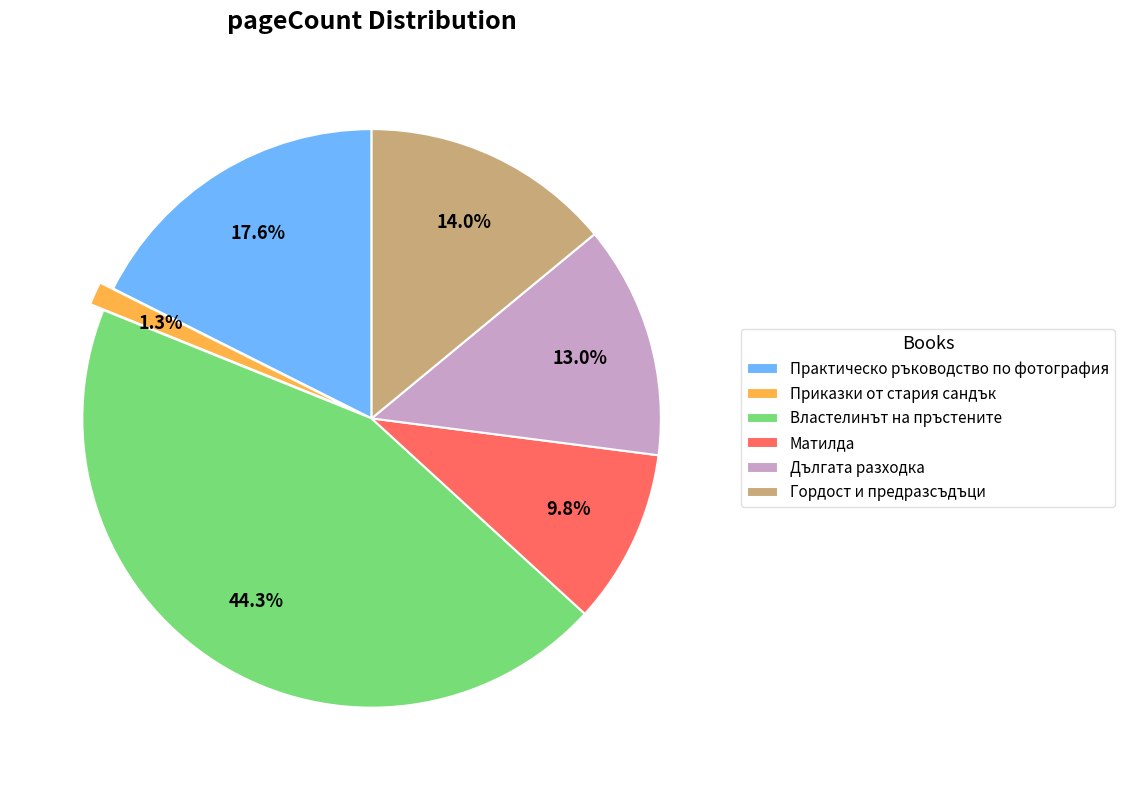

What portion of the pie excludes Матилда?

90.2%